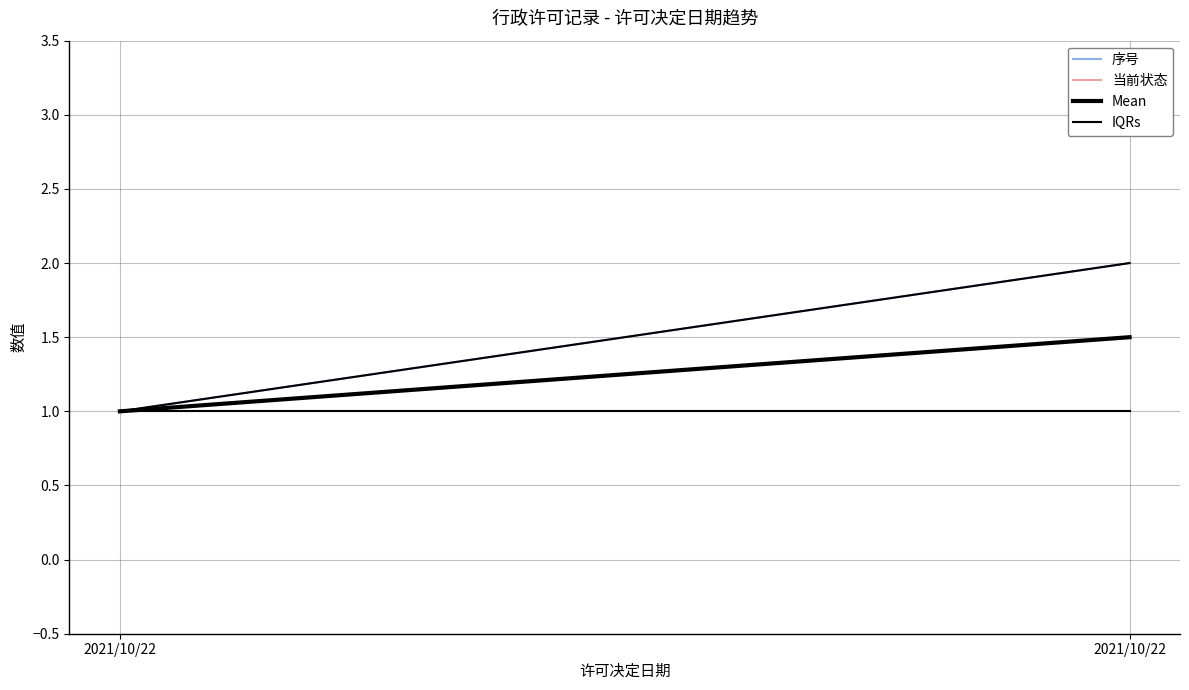

What is the sum of the 序号 values at 2021/10/22 and 2021/10/22?

3.0